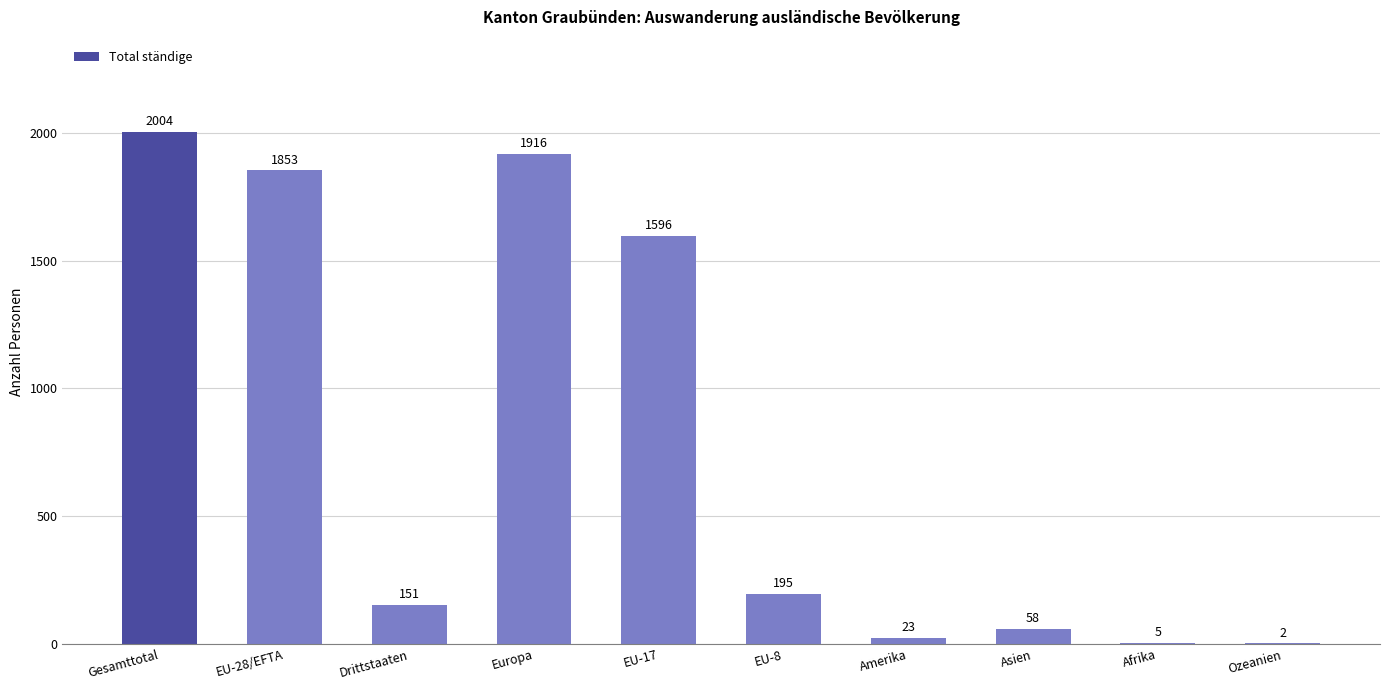

Is it true that the value at EU-17 is 1596?

True